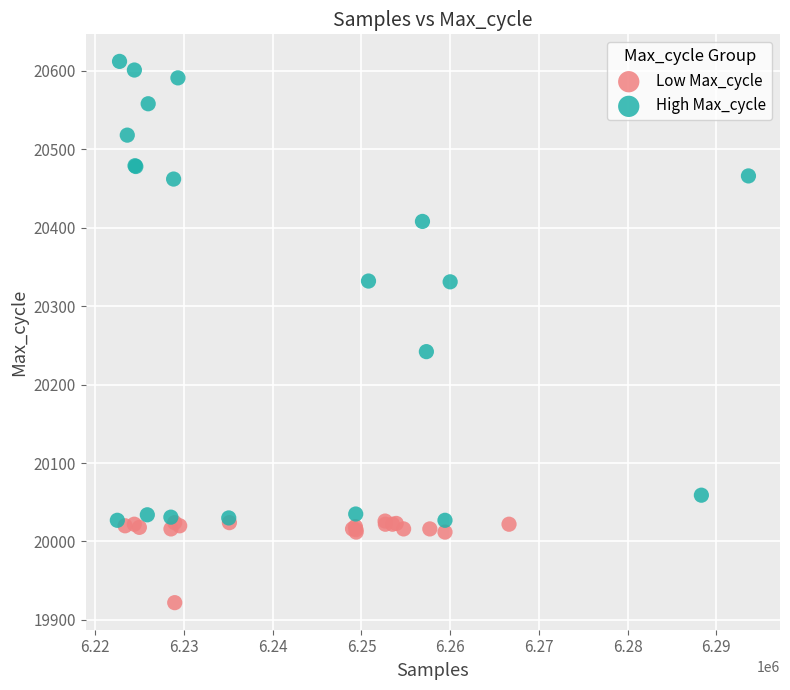

Which series has the widest spread of Y values?

High Max_cycle